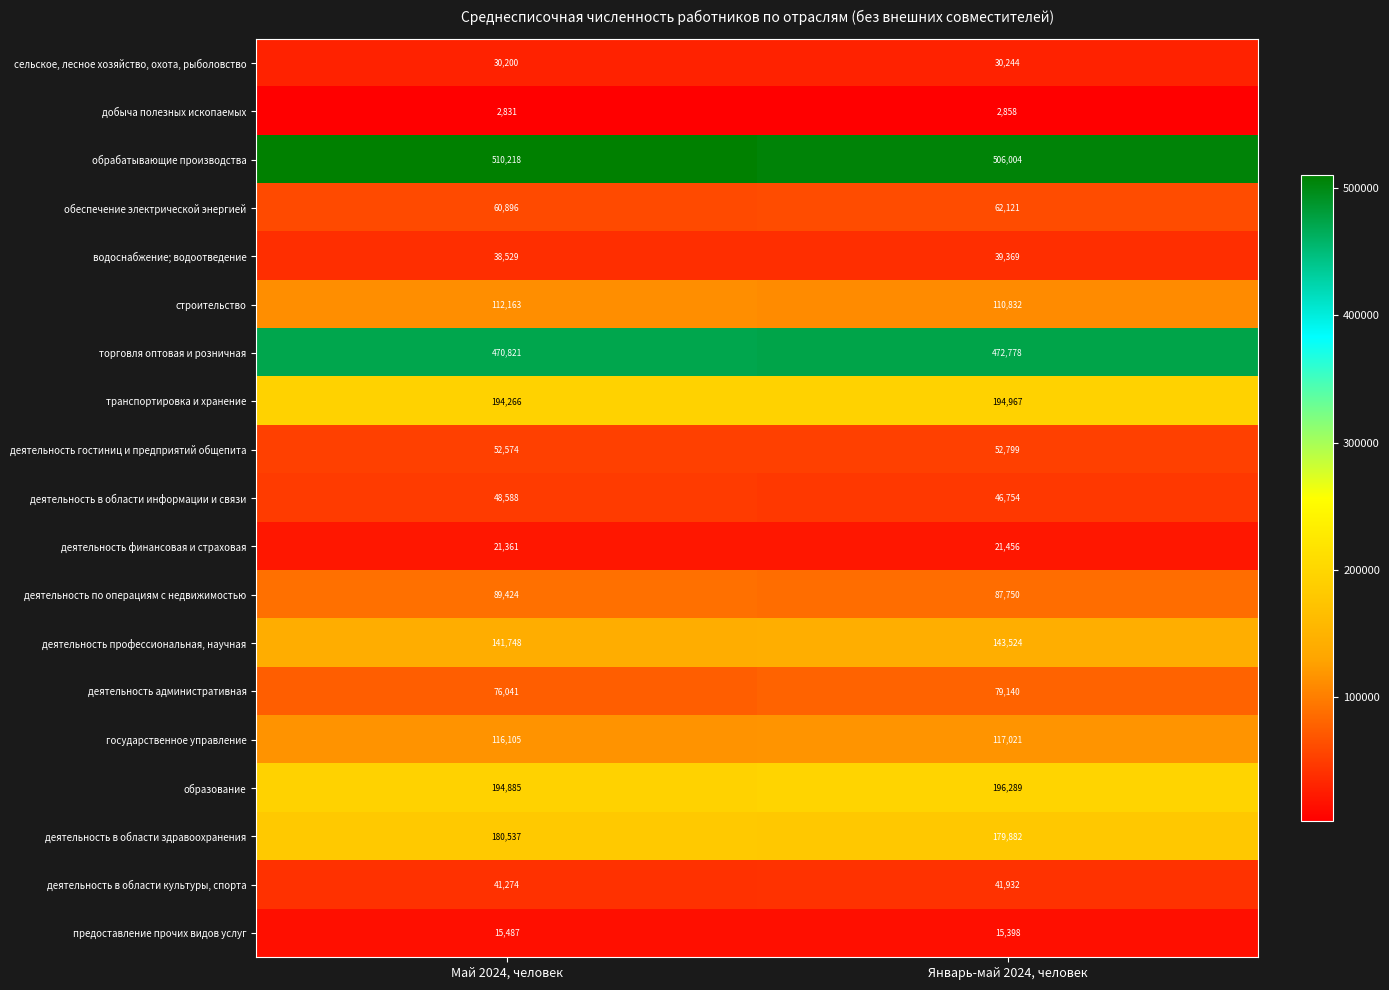

What is the sum of the деятельность профессиональная, научная values at Январь-май 2024, человек and Май 2024, человек?

285272